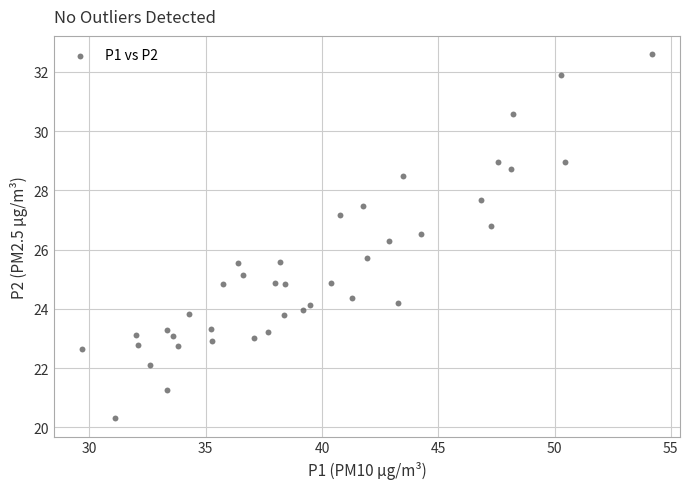

What is the range of Y values (max minus min)?

12.3